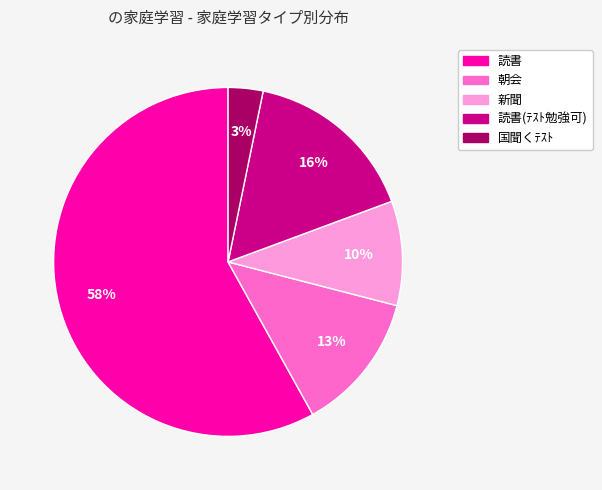

To the nearest percent, what is the difference between the largest and smallest slice percentages?

55%